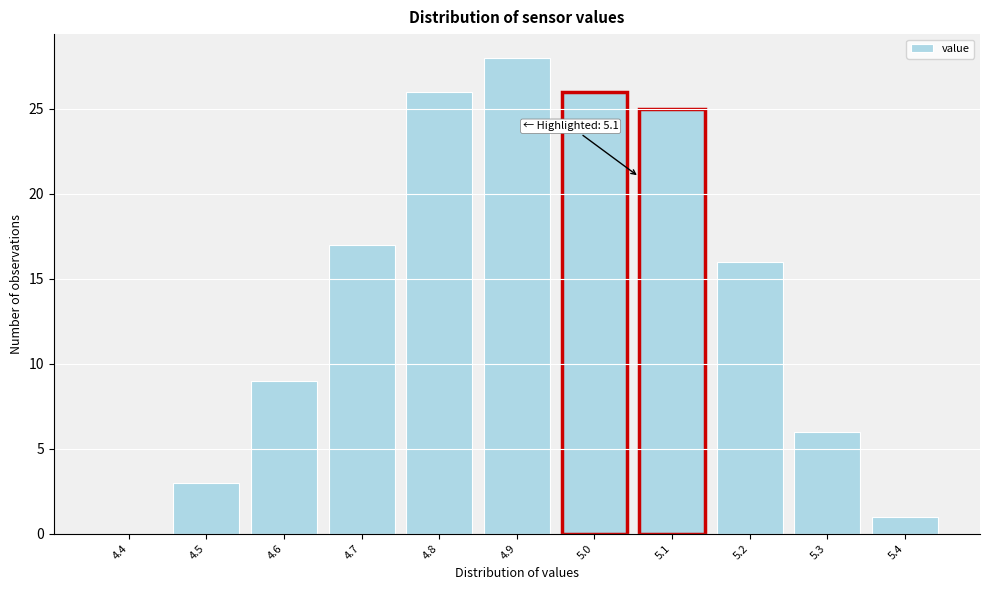

Reading left to right, what are all the values shown in this chart?

4.4=0	4.5=3	4.6=9	4.7=17	4.8=26	4.9=28	5.0=26	5.1=25	5.2=16	5.3=6	5.4=1